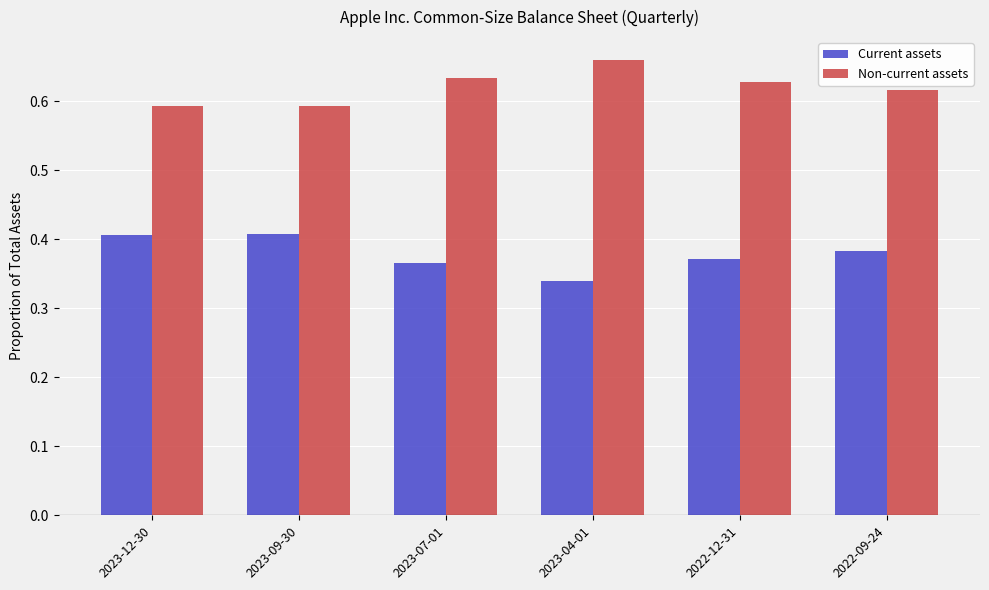

At how many categories does at least one series exceed 0?

6